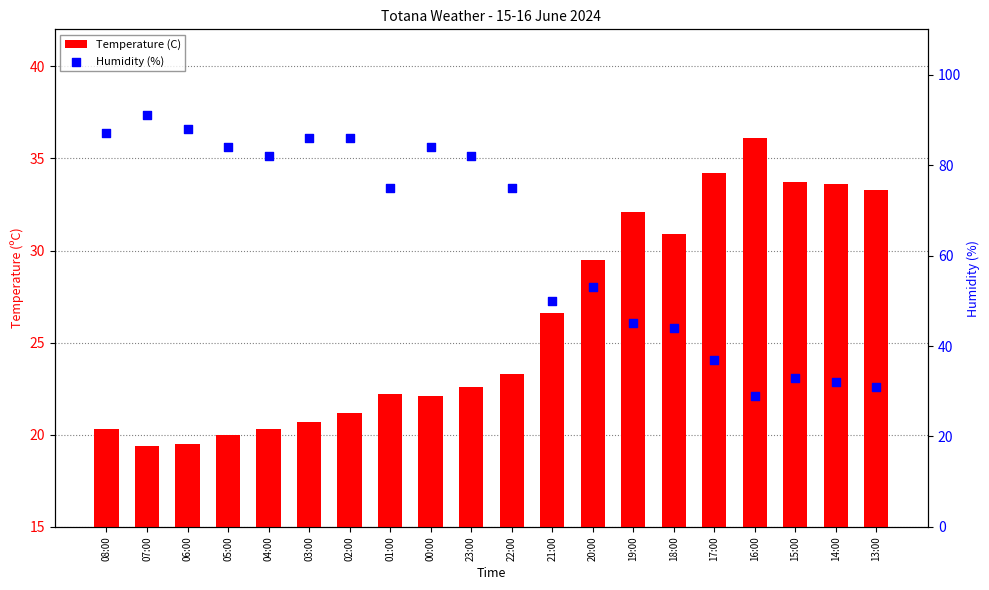

At which category is the sum across all series the highest?

07:00